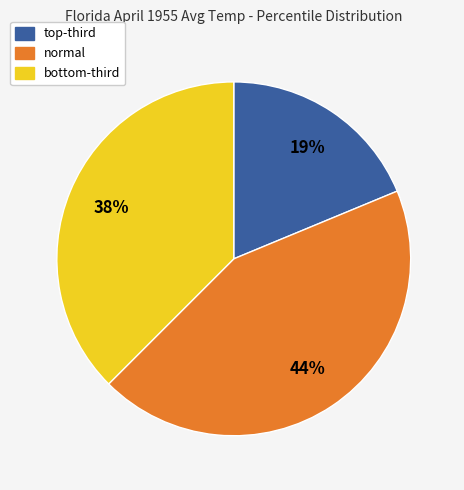

How many slices are in this pie chart?

3